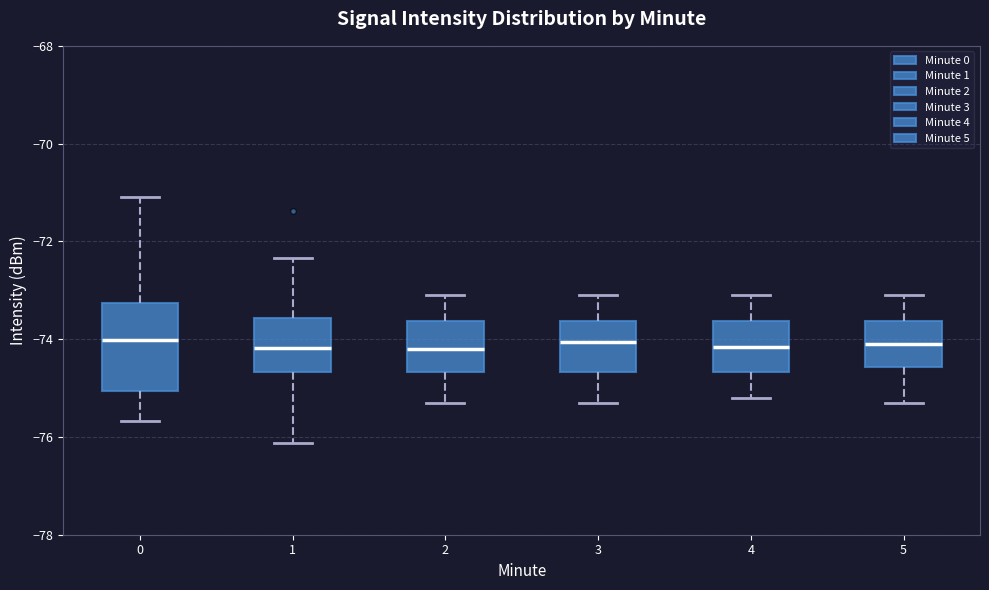

Reading left to right, transcribe this box plot: for each box, give where its median line is, the range the box spans, and where its two whiskers end, as read against the y-axis. The values are not printed on the chart, so give them approximately, as read against the axis.

0: median -74.0, box -75.0 to -73.2, whiskers -75.6 to -71.0
1: median -74.2, box -74.6 to -73.6, whiskers -76.2 to -72.4
2: median -74.2, box -74.6 to -73.6, whiskers -75.2 to -73.0
3: median -74.0, box -74.6 to -73.6, whiskers -75.2 to -73.0
4: median -74.2, box -74.6 to -73.6, whiskers -75.2 to -73.0
5: median -74.0, box -74.6 to -73.6, whiskers -75.2 to -73.0